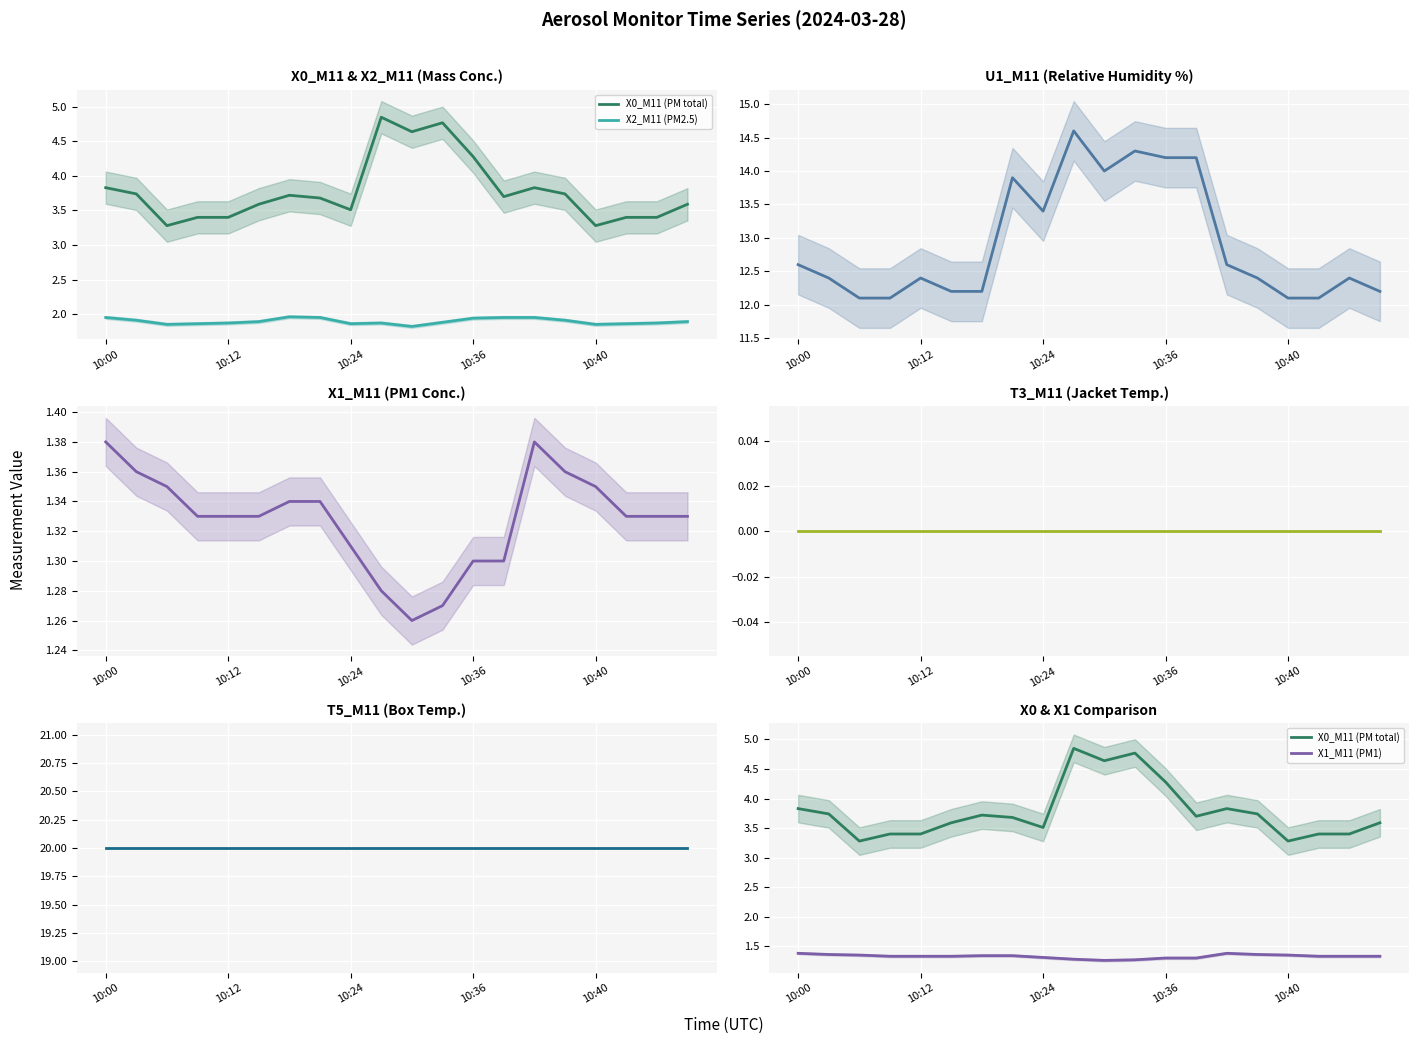

Reading left to right, extract all data points from this chart.

X0_M11 (PM total): 3.8	3.7	3.3	3.4	3.4	3.6	3.7	3.7	3.5	4.8	4.6	4.8	4.3	3.7	3.8	3.7	3.3	3.4	3.4	3.6
X2_M11 (PM2.5): 1.9	1.9	1.9	1.9	1.9	1.9	2.0	1.9	1.9	1.9	1.8	1.9	1.9	1.9	1.9	1.9	1.9	1.9	1.9	1.9
U1_M11 (RH %): 12.6	12.4	12.1	12.1	12.4	12.2	12.2	13.9	13.4	14.6	14.0	14.3	14.2	14.2	12.6	12.4	12.1	12.1	12.4	12.2
X1_M11 (PM1): 1.4	1.4	1.4	1.3	1.3	1.3	1.3	1.3	1.3	1.3	1.3	1.3	1.3	1.3	1.4	1.4	1.4	1.3	1.3	1.3
T3_M11 (jacket T): 0.0	0.0	0.0	0.0	0.0	0.0	0.0	0.0	0.0	0.0	0.0	0.0	0.0	0.0	0.0	0.0	0.0	0.0	0.0	0.0
T5_M11 (box T): 20.0	20.0	20.0	20.0	20.0	20.0	20.0	20.0	20.0	20.0	20.0	20.0	20.0	20.0	20.0	20.0	20.0	20.0	20.0	20.0